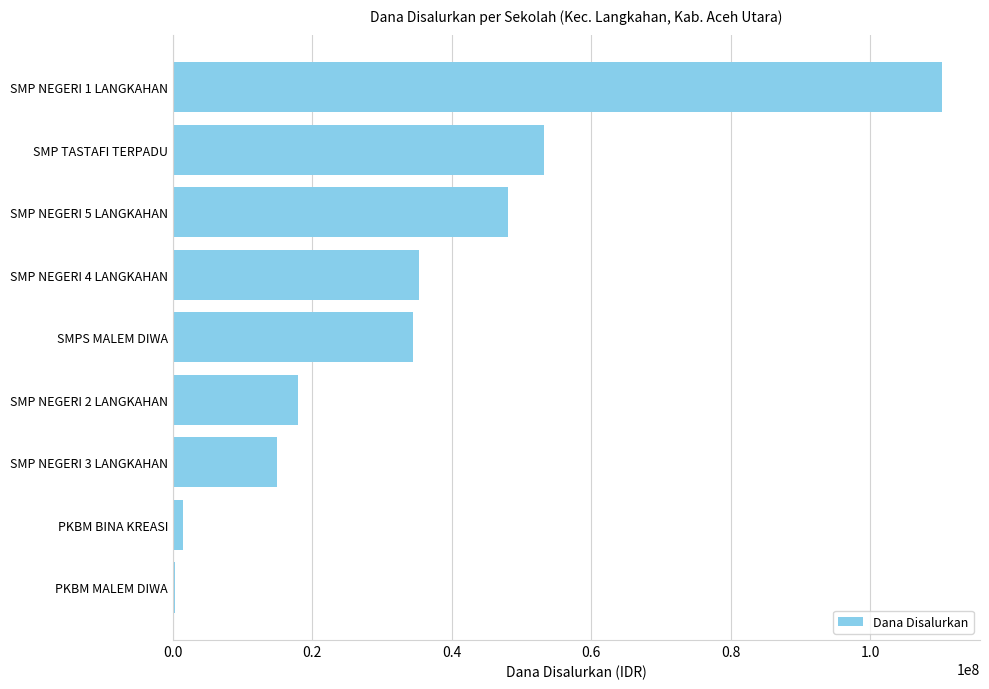

Approximately how many times larger is the value at SMP NEGERI 1 LANGKAHAN compared to SMP TASTAFI TERPADU?

2.1